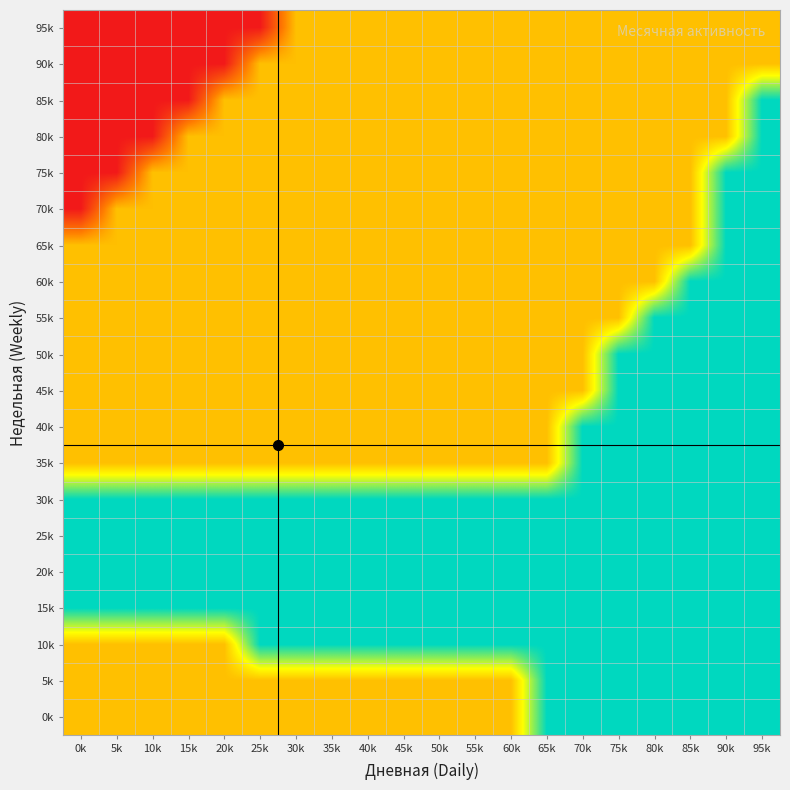

Reading left to right, extract all data points from this chart.

0k: 0k=1	5k=1	10k=1	15k=1	20k=1	25k=1	30k=1	35k=1	40k=1	45k=1	50k=1	55k=1	60k=1	65k=2	70k=2	75k=2	80k=2	85k=2	90k=2	95k=2
5k: 0k=1	5k=1	10k=1	15k=1	20k=1	25k=1	30k=1	35k=1	40k=1	45k=1	50k=1	55k=1	60k=1	65k=2	70k=2	75k=2	80k=2	85k=2	90k=2	95k=2
10k: 0k=1	5k=1	10k=1	15k=1	20k=1	25k=2	30k=2	35k=2	40k=2	45k=2	50k=2	55k=2	60k=2	65k=2	70k=2	75k=2	80k=2	85k=2	90k=2	95k=2
15k: 0k=2	5k=2	10k=2	15k=2	20k=2	25k=2	30k=2	35k=2	40k=2	45k=2	50k=2	55k=2	60k=2	65k=2	70k=2	75k=2	80k=2	85k=2	90k=2	95k=2
20k: 0k=2	5k=2	10k=2	15k=2	20k=2	25k=2	30k=2	35k=2	40k=2	45k=2	50k=2	55k=2	60k=2	65k=2	70k=2	75k=2	80k=2	85k=2	90k=2	95k=2
25k: 0k=2	5k=2	10k=2	15k=2	20k=2	25k=2	30k=2	35k=2	40k=2	45k=2	50k=2	55k=2	60k=2	65k=2	70k=2	75k=2	80k=2	85k=2	90k=2	95k=2
30k: 0k=2	5k=2	10k=2	15k=2	20k=2	25k=2	30k=2	35k=2	40k=2	45k=2	50k=2	55k=2	60k=2	65k=2	70k=2	75k=2	80k=2	85k=2	90k=2	95k=2
35k: 0k=1	5k=1	10k=1	15k=1	20k=1	25k=1	30k=1	35k=1	40k=1	45k=1	50k=1	55k=1	60k=1	65k=1	70k=2	75k=2	80k=2	85k=2	90k=2	95k=2
40k: 0k=1	5k=1	10k=1	15k=1	20k=1	25k=1	30k=1	35k=1	40k=1	45k=1	50k=1	55k=1	60k=1	65k=1	70k=2	75k=2	80k=2	85k=2	90k=2	95k=2
45k: 0k=1	5k=1	10k=1	15k=1	20k=1	25k=1	30k=1	35k=1	40k=1	45k=1	50k=1	55k=1	60k=1	65k=1	70k=1	75k=2	80k=2	85k=2	90k=2	95k=2
50k: 0k=1	5k=1	10k=1	15k=1	20k=1	25k=1	30k=1	35k=1	40k=1	45k=1	50k=1	55k=1	60k=1	65k=1	70k=1	75k=2	80k=2	85k=2	90k=2	95k=2
55k: 0k=1	5k=1	10k=1	15k=1	20k=1	25k=1	30k=1	35k=1	40k=1	45k=1	50k=1	55k=1	60k=1	65k=1	70k=1	75k=1	80k=2	85k=2	90k=2	95k=2
60k: 0k=1	5k=1	10k=1	15k=1	20k=1	25k=1	30k=1	35k=1	40k=1	45k=1	50k=1	55k=1	60k=1	65k=1	70k=1	75k=1	80k=1	85k=2	90k=2	95k=2
65k: 0k=1	5k=1	10k=1	15k=1	20k=1	25k=1	30k=1	35k=1	40k=1	45k=1	50k=1	55k=1	60k=1	65k=1	70k=1	75k=1	80k=1	85k=1	90k=2	95k=2
70k: 0k=0	5k=1	10k=1	15k=1	20k=1	25k=1	30k=1	35k=1	40k=1	45k=1	50k=1	55k=1	60k=1	65k=1	70k=1	75k=1	80k=1	85k=1	90k=2	95k=2
75k: 0k=0	5k=0	10k=1	15k=1	20k=1	25k=1	30k=1	35k=1	40k=1	45k=1	50k=1	55k=1	60k=1	65k=1	70k=1	75k=1	80k=1	85k=1	90k=2	95k=2
80k: 0k=0	5k=0	10k=0	15k=1	20k=1	25k=1	30k=1	35k=1	40k=1	45k=1	50k=1	55k=1	60k=1	65k=1	70k=1	75k=1	80k=1	85k=1	90k=1	95k=2
85k: 0k=0	5k=0	10k=0	15k=0	20k=1	25k=1	30k=1	35k=1	40k=1	45k=1	50k=1	55k=1	60k=1	65k=1	70k=1	75k=1	80k=1	85k=1	90k=1	95k=2
90k: 0k=0	5k=0	10k=0	15k=0	20k=0	25k=1	30k=1	35k=1	40k=1	45k=1	50k=1	55k=1	60k=1	65k=1	70k=1	75k=1	80k=1	85k=1	90k=1	95k=1
95k: 0k=0	5k=0	10k=0	15k=0	20k=0	25k=0	30k=1	35k=1	40k=1	45k=1	50k=1	55k=1	60k=1	65k=1	70k=1	75k=1	80k=1	85k=1	90k=1	95k=1